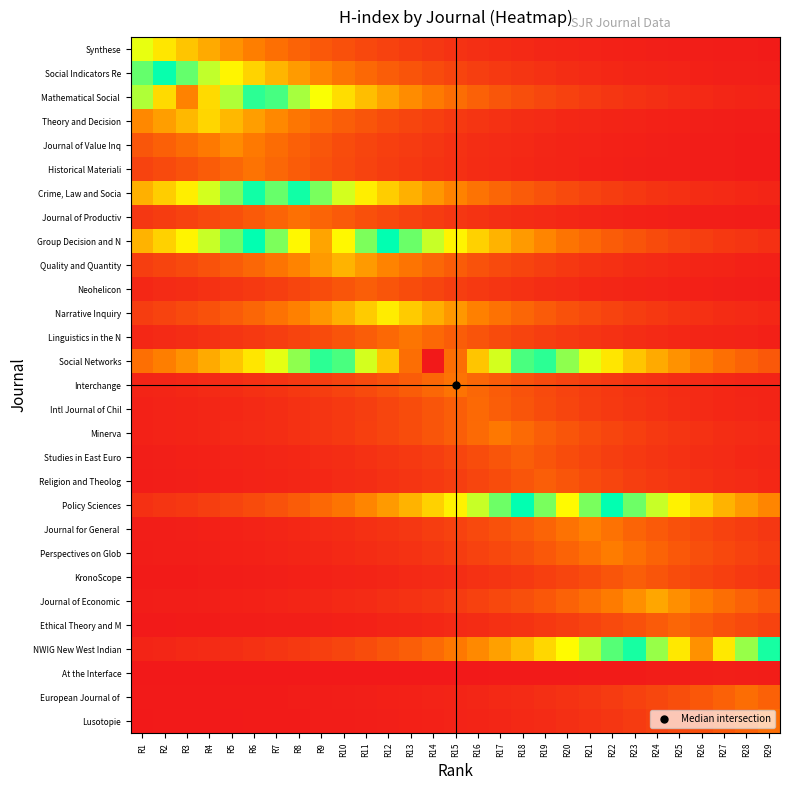

Which label corresponds to the largest value in the chart?

R14